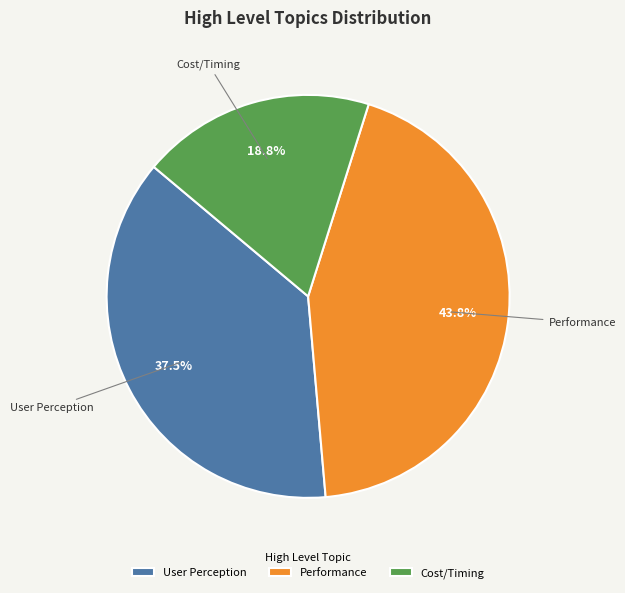

What is the smallest slice in the pie chart?

Cost/Timing